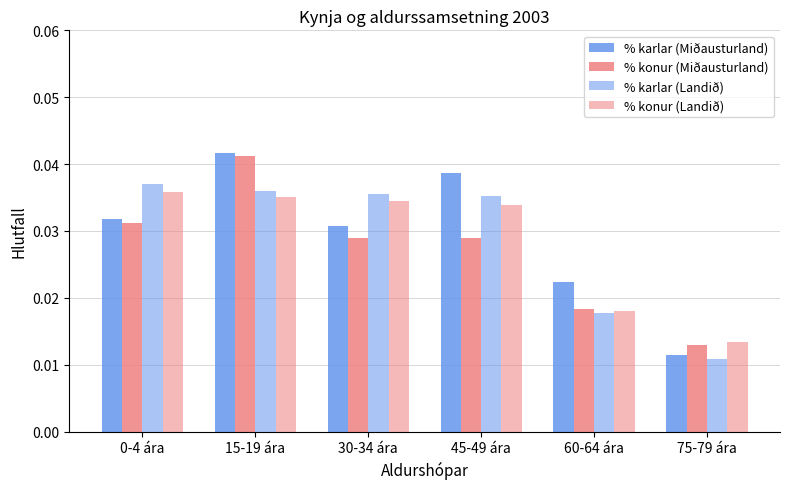

What is the total value across all series at 0-4 ára?

0.1